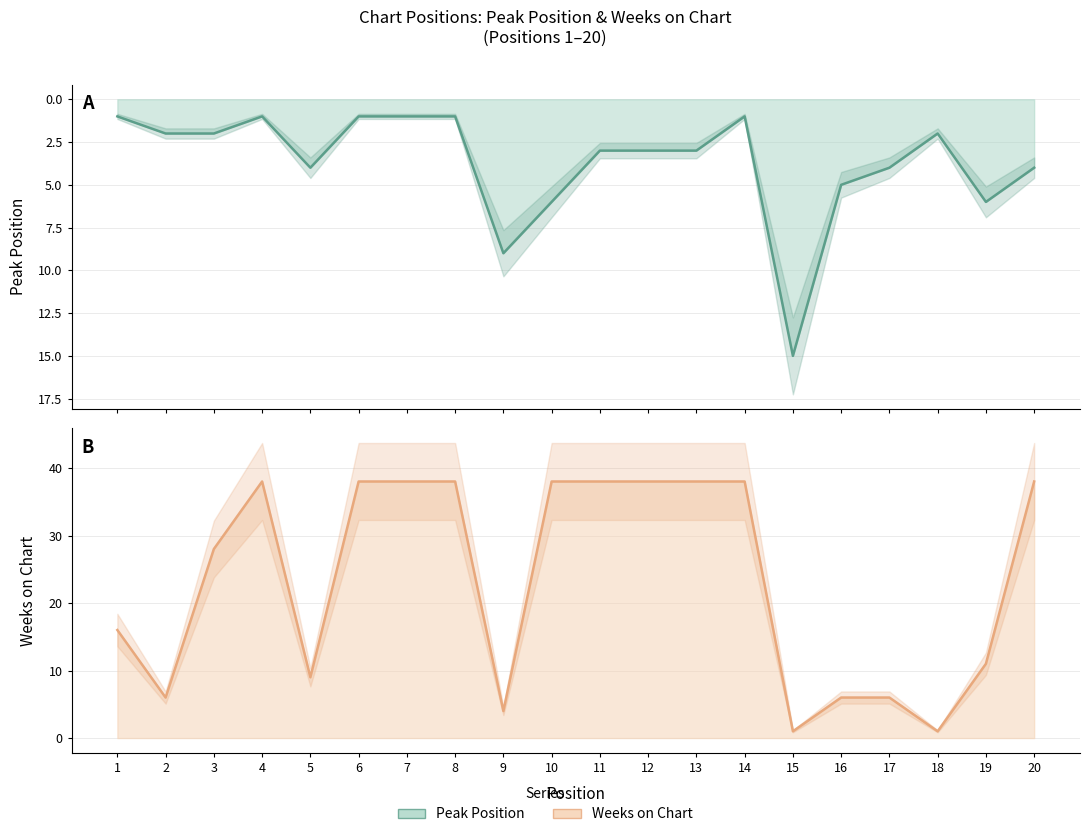

What is the value of the Peak Position point at the 8th from the left?

1